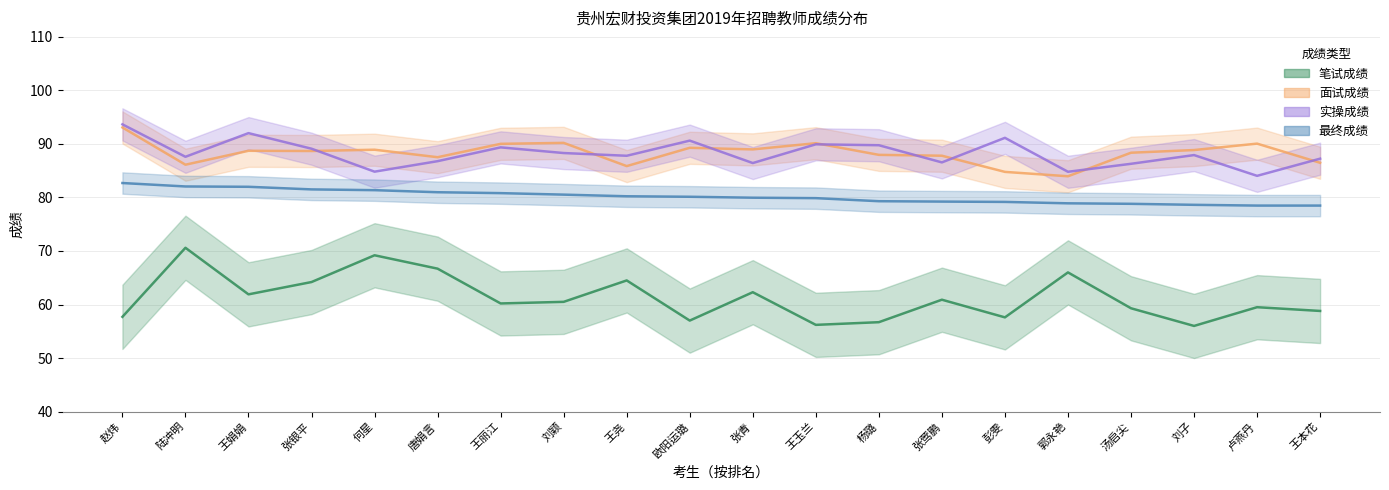

At how many categories does at least one series exceed 67?

20